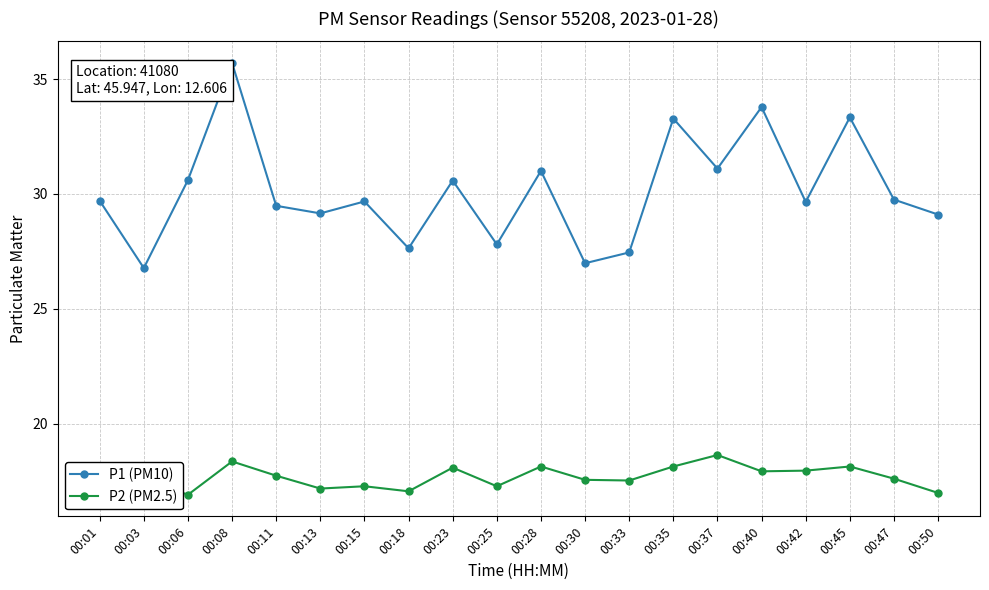

List the series in order of their peak value, lowest first.

P2 (PM2.5), P1 (PM10)